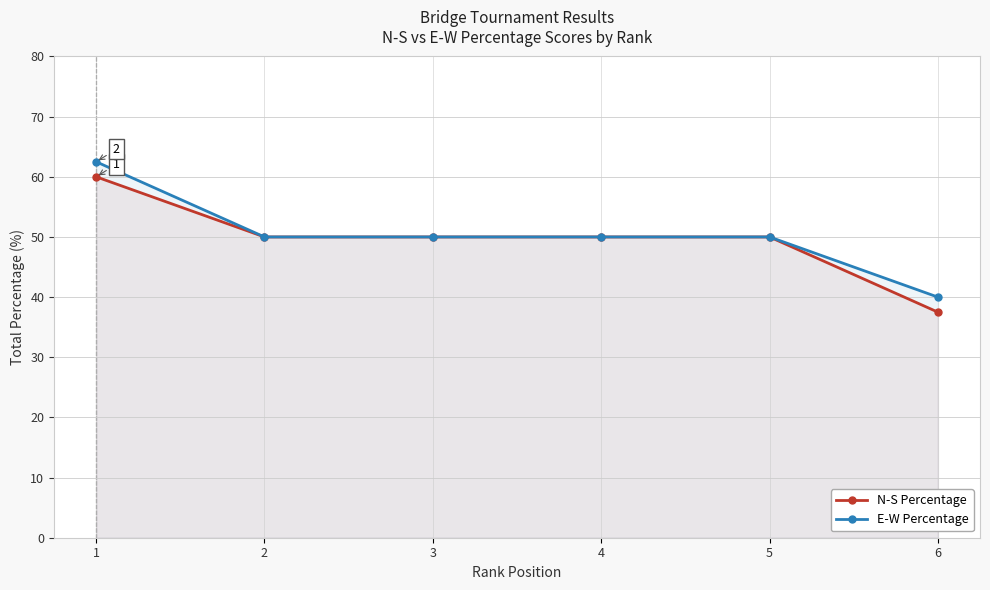

What is the sum of the E-W Percentage values at 5 and 6?

90.0